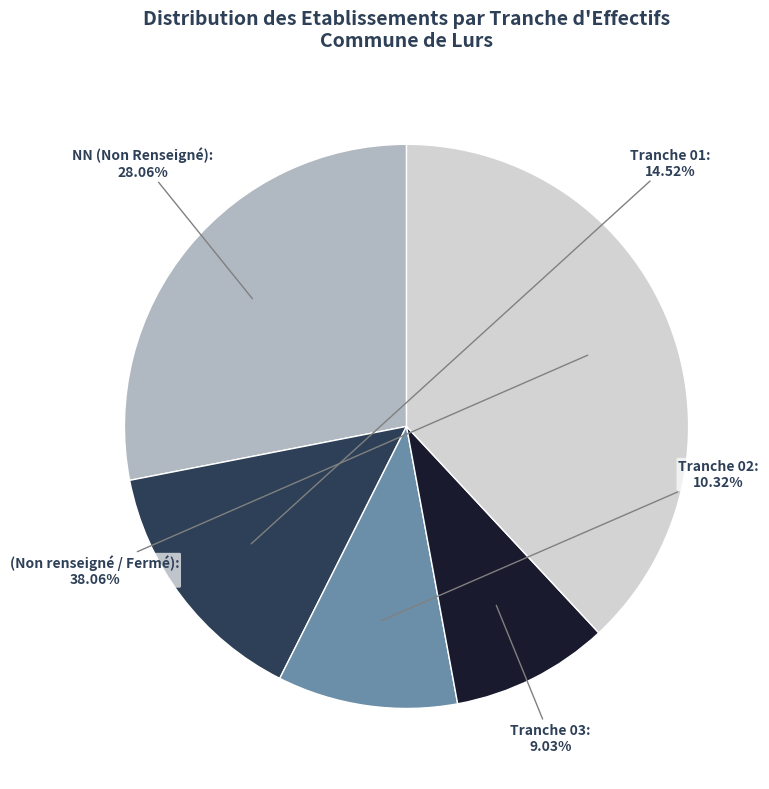

Is there any slice that represents more than half of the pie?

No